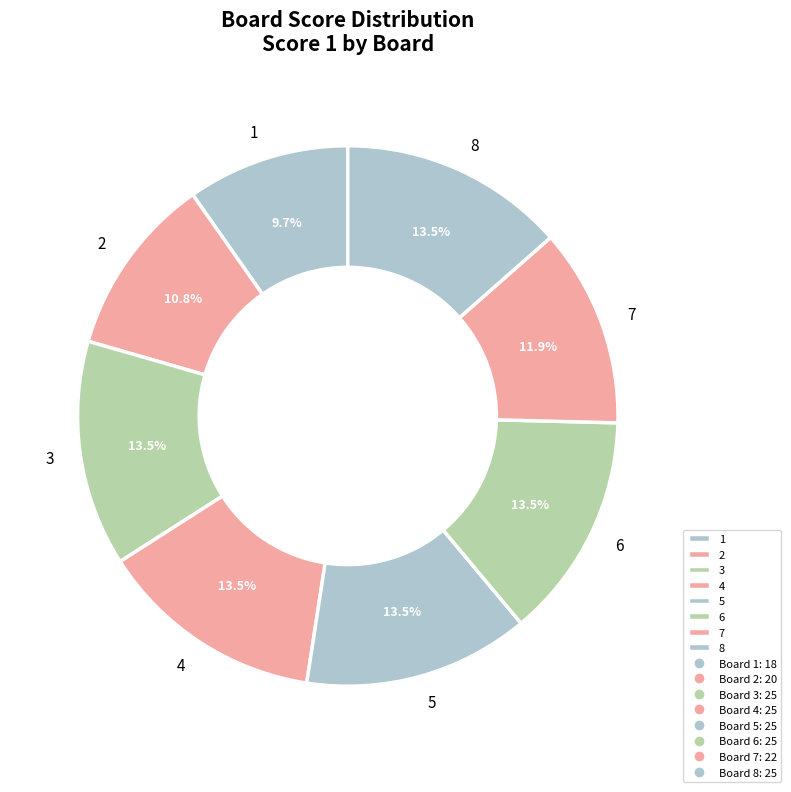

To the nearest percent, what is the difference between the largest and smallest slice percentages?

4%